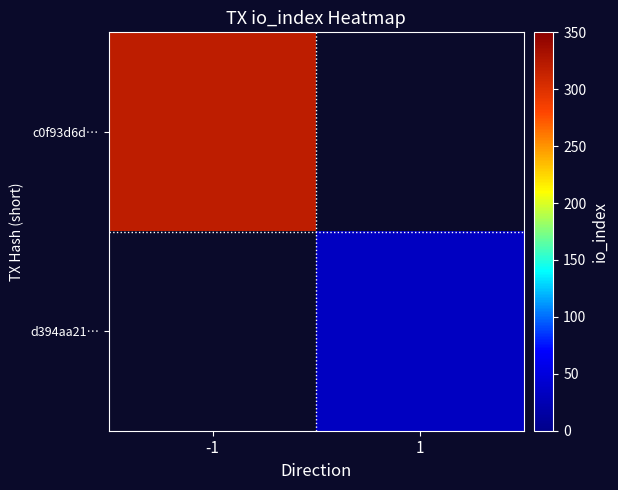

The c0f93d6d… series shows 319.0 at -1. True or false?

True